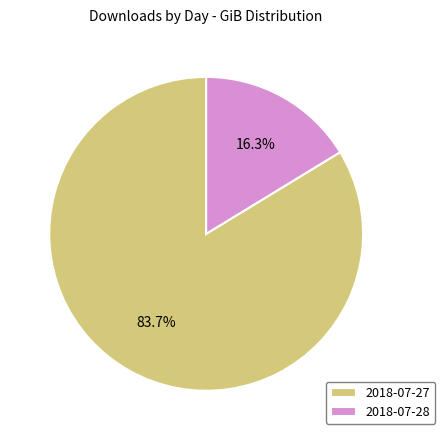

The 2018-07-27 slice represents 84% of the pie. True or false?

True